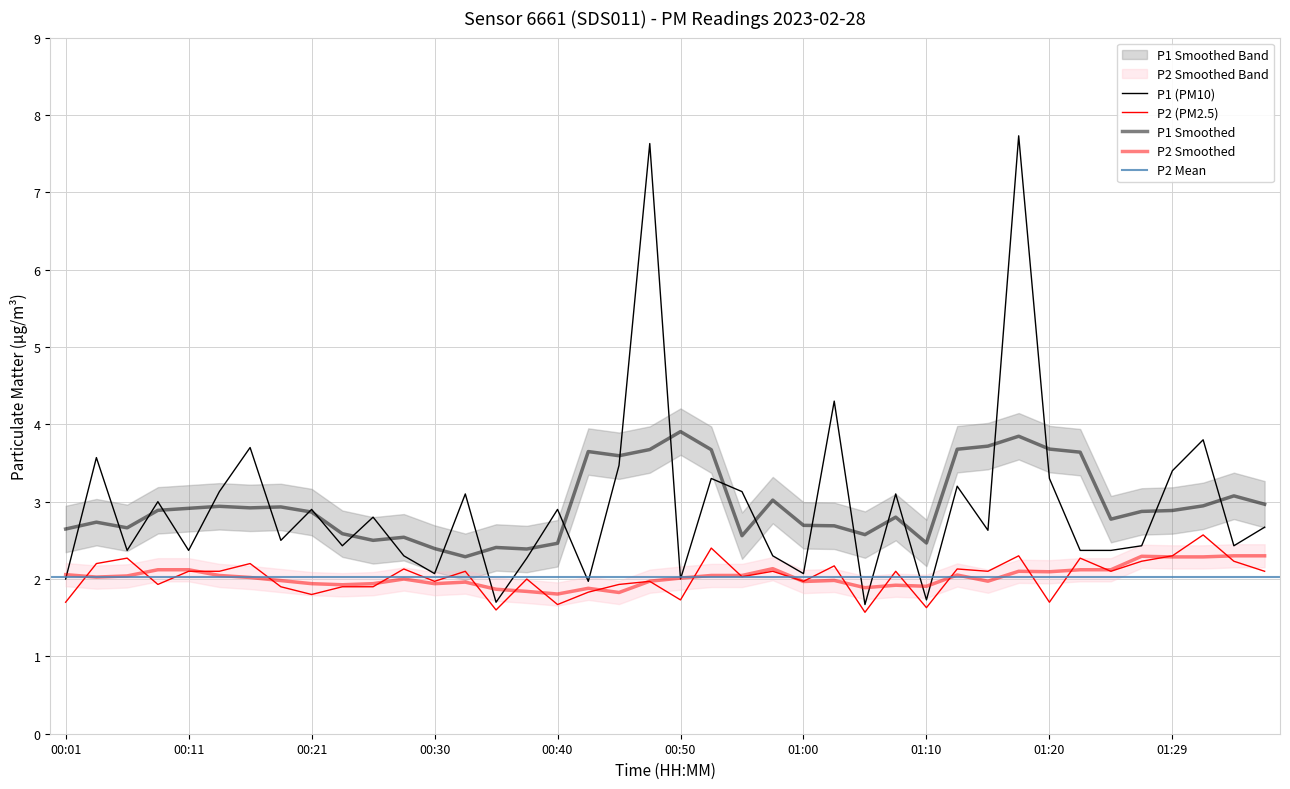

Reading right to left, extract all data points from this chart.

P1: 2.7	2.4	3.8	3.4	2.4	2.4	2.4	3.3	7.7	2.6	3.2	1.7	3.1	1.7	4.3	2.1	2.3	3.1	3.3	2.0	7.6	3.5	2.0	2.9	2.3	1.7	3.1	2.1	2.3	2.8	2.4	2.9	2.5	3.7	3.1	2.4	3.0	2.4	3.6	2.0
P2: 2.1	2.2	2.6	2.3	2.2	2.1	2.3	1.7	2.3	2.1	2.1	1.6	2.1	1.6	2.2	2.0	2.1	2.0	2.4	1.7	2.0	1.9	1.8	1.7	2.0	1.6	2.1	2.0	2.1	1.9	1.9	1.8	1.9	2.2	2.1	2.1	1.9	2.3	2.2	1.7